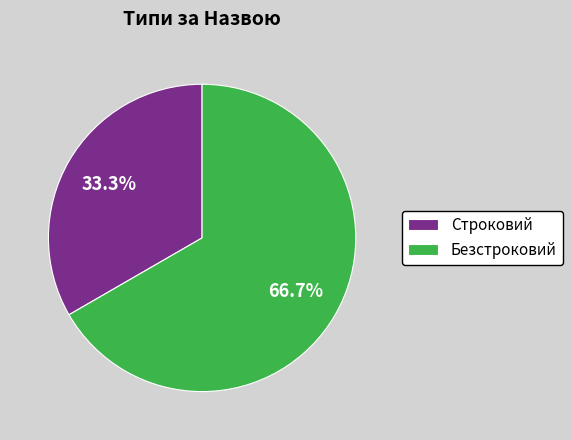

Does any single category account for the majority?

Yes